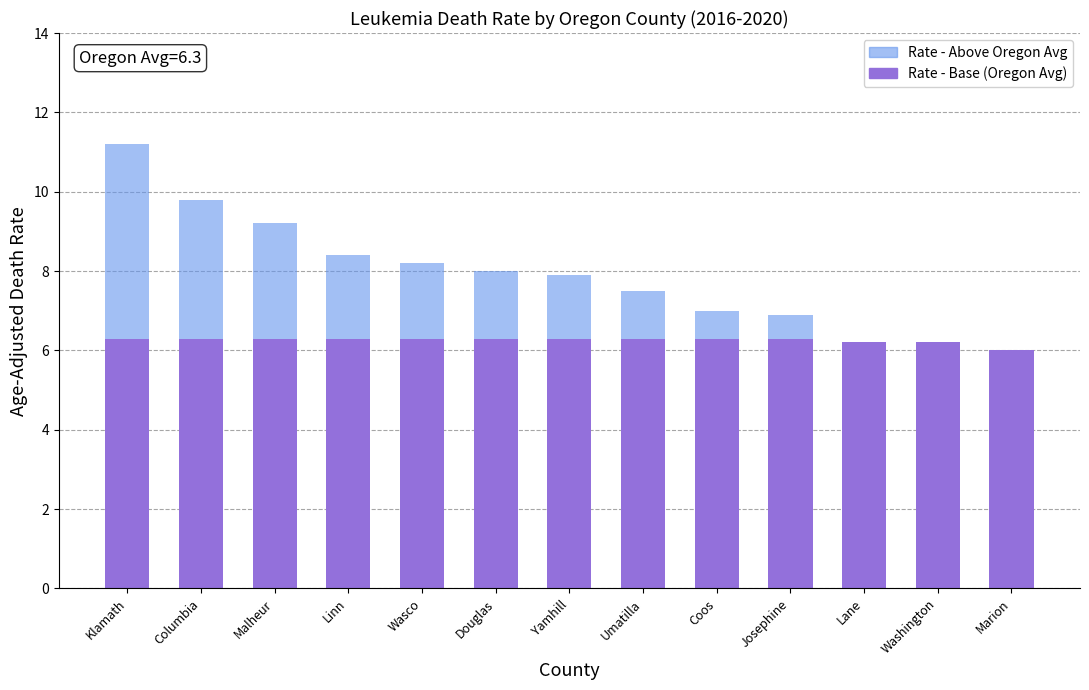

How many distinct data groups are displayed?

2